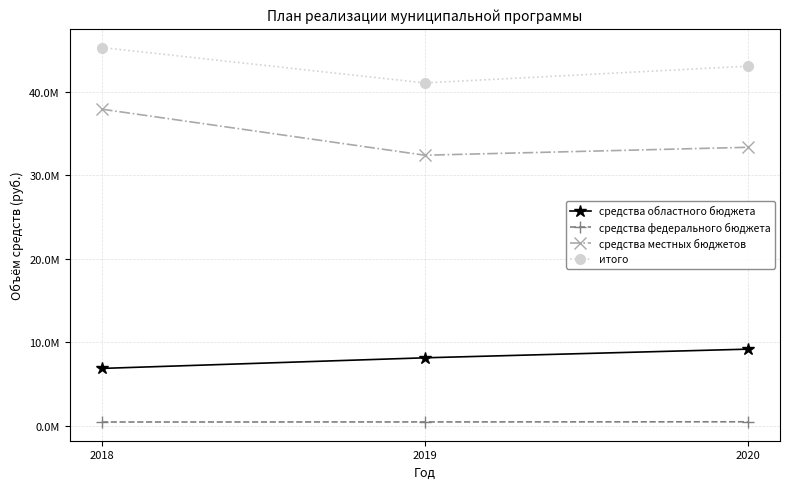

What are all the series names shown in the legend?

средства областного бюджета, средства федерального бюджета, средства местных бюджетов, итого